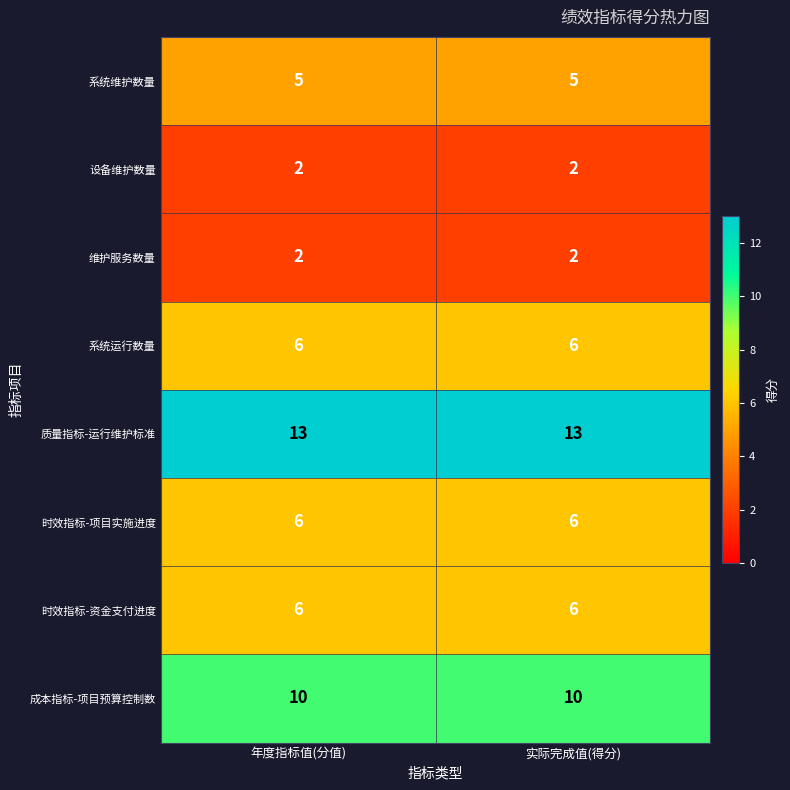

What is the spread (max minus min) of values at 实际完成值(得分)?

11